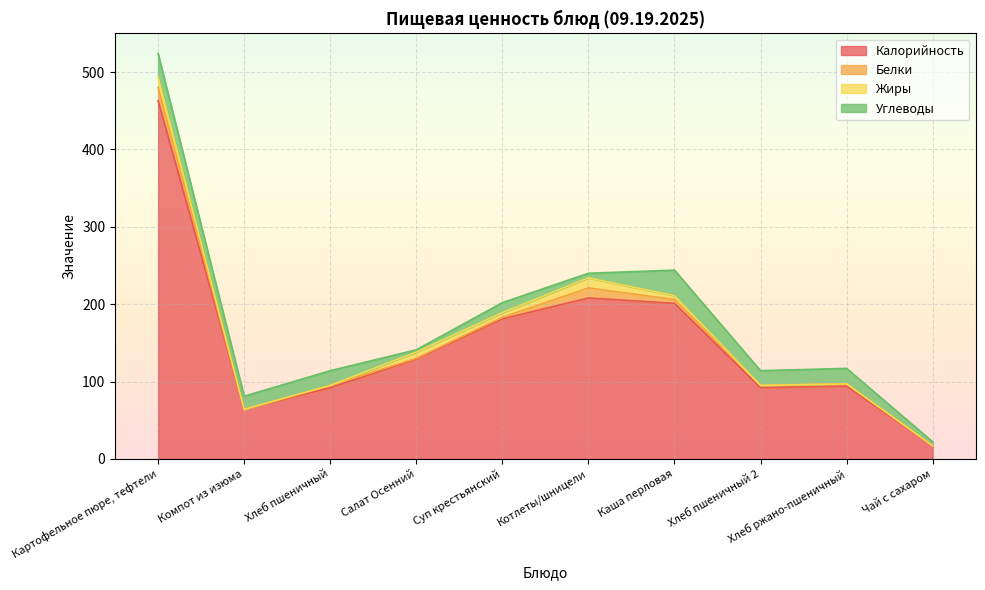

What is the difference between the Углеводы values at Суп крестьянский and Хлеб пшеничный 2?

6